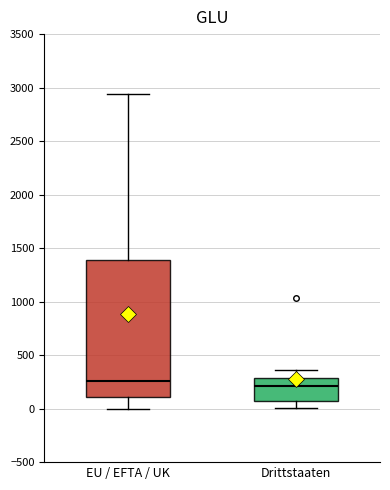

Comparing the boxes themselves (not the whiskers), which one is the tallest?

EU / EFTA / UK